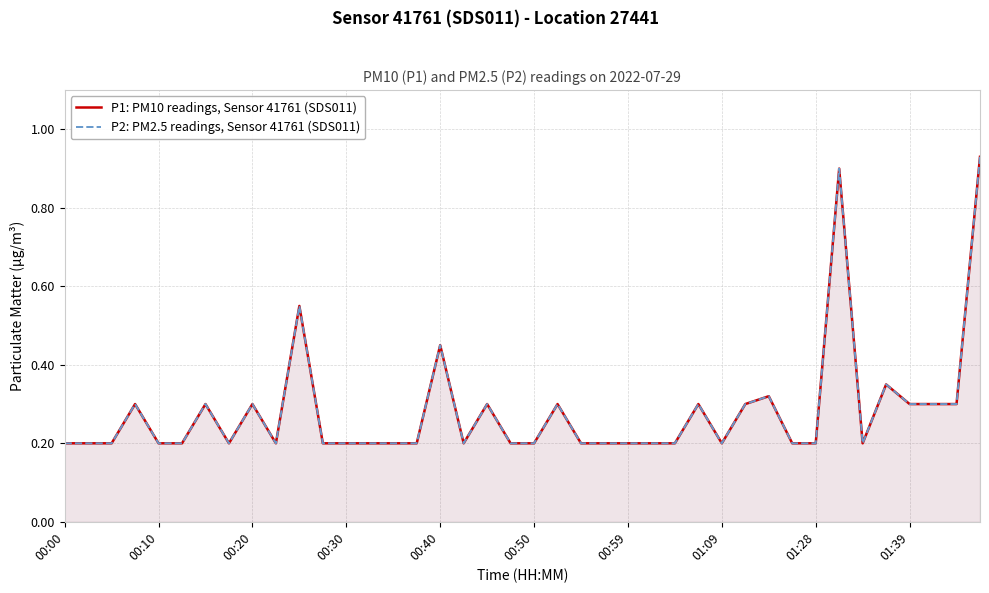

How many lines are shown in the chart?

2